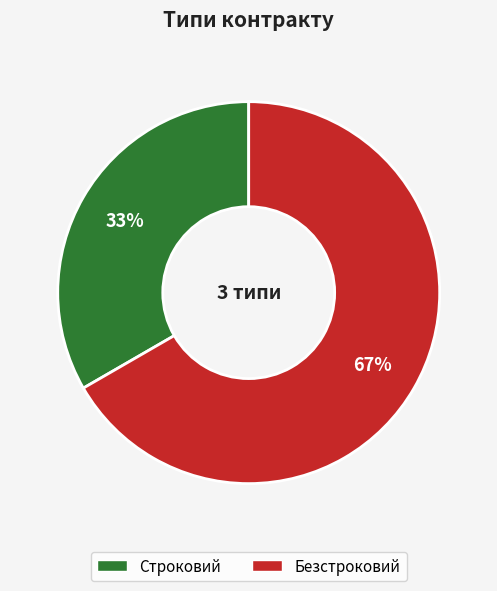

What is the smallest slice in the pie chart?

Строковий